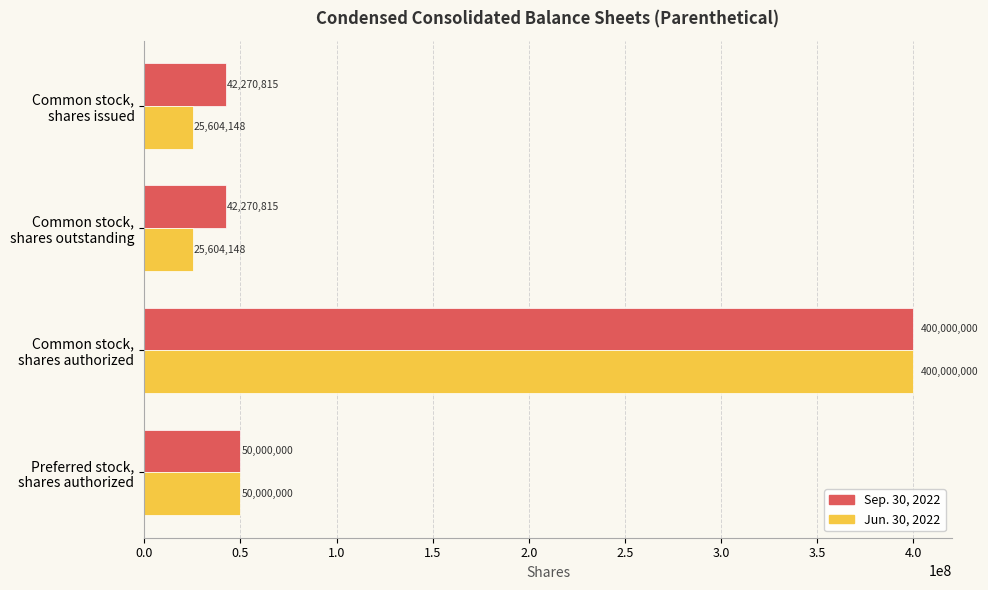

Count the number of categories in the chart.

4